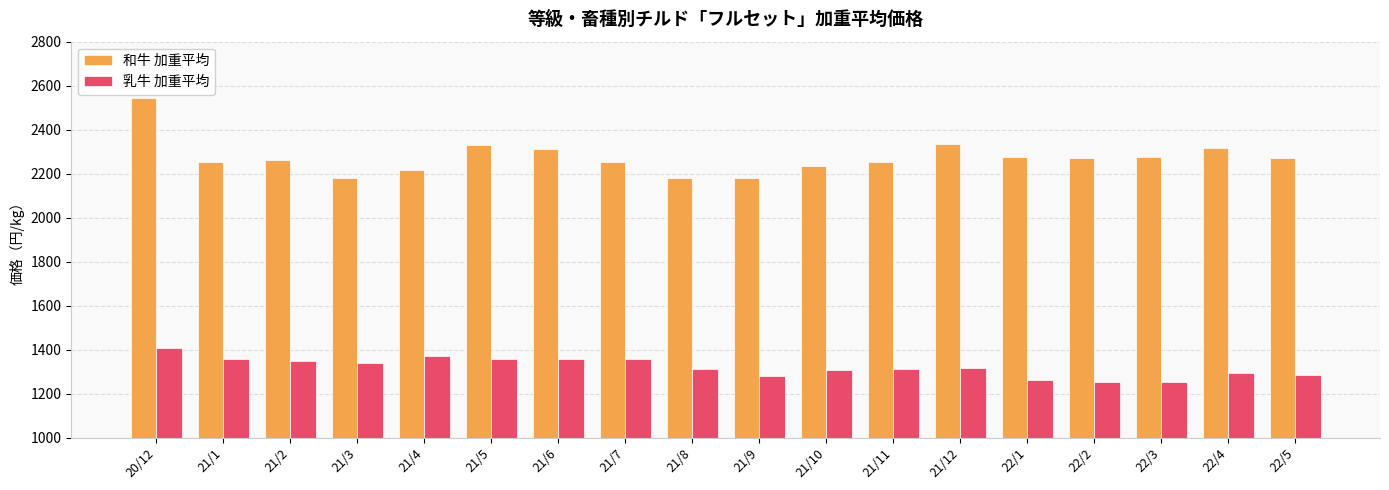

At how many categories does at least one series exceed 1975?

18